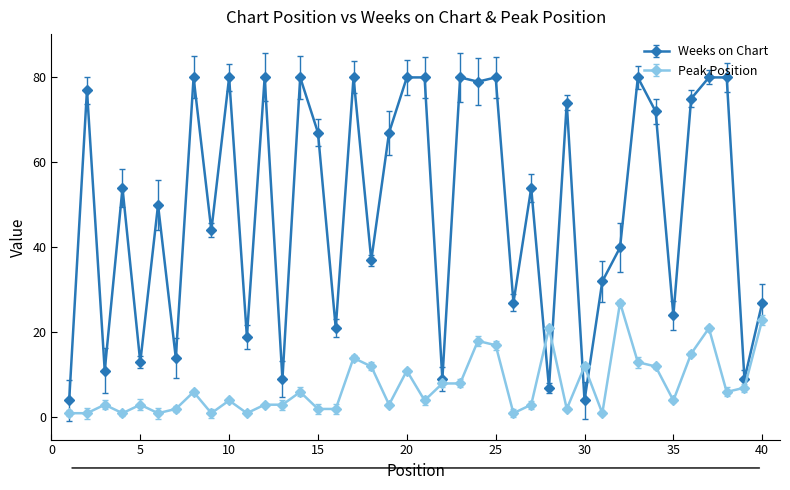

What is the difference between the maximum and minimum values in the Peak Position series?

26